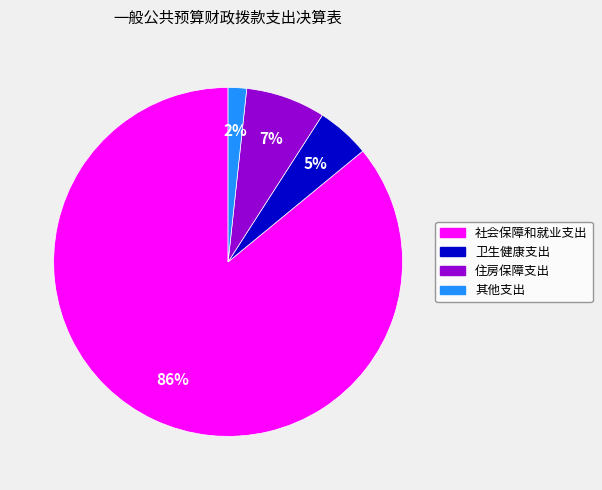

To the nearest percent, what portion does 卫生健康支出 represent?

5%